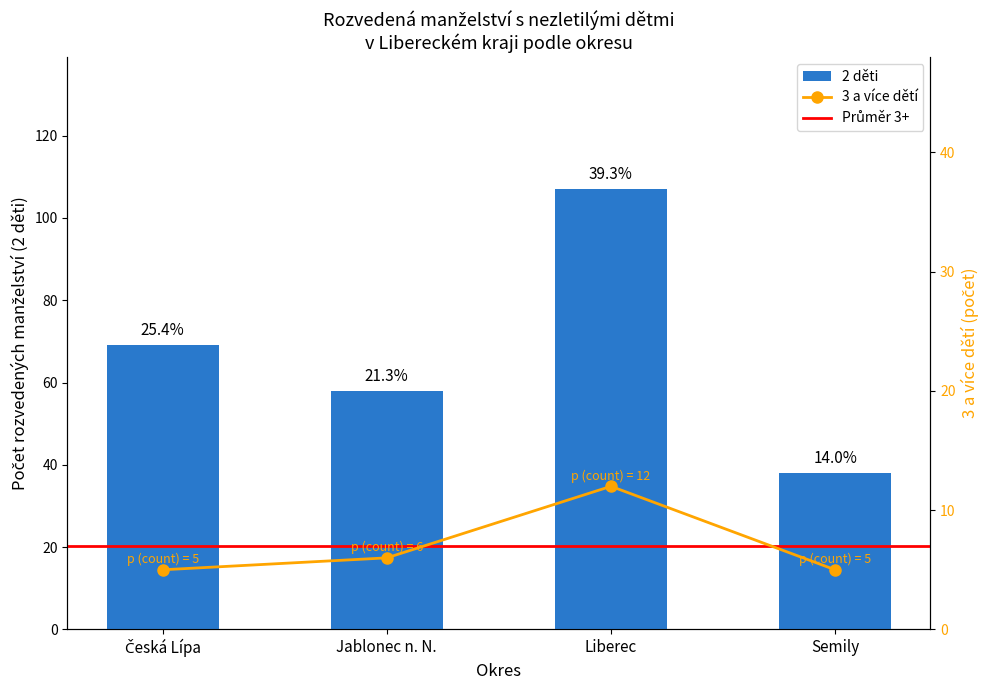

At which category is the sum across all series the highest?

Liberec